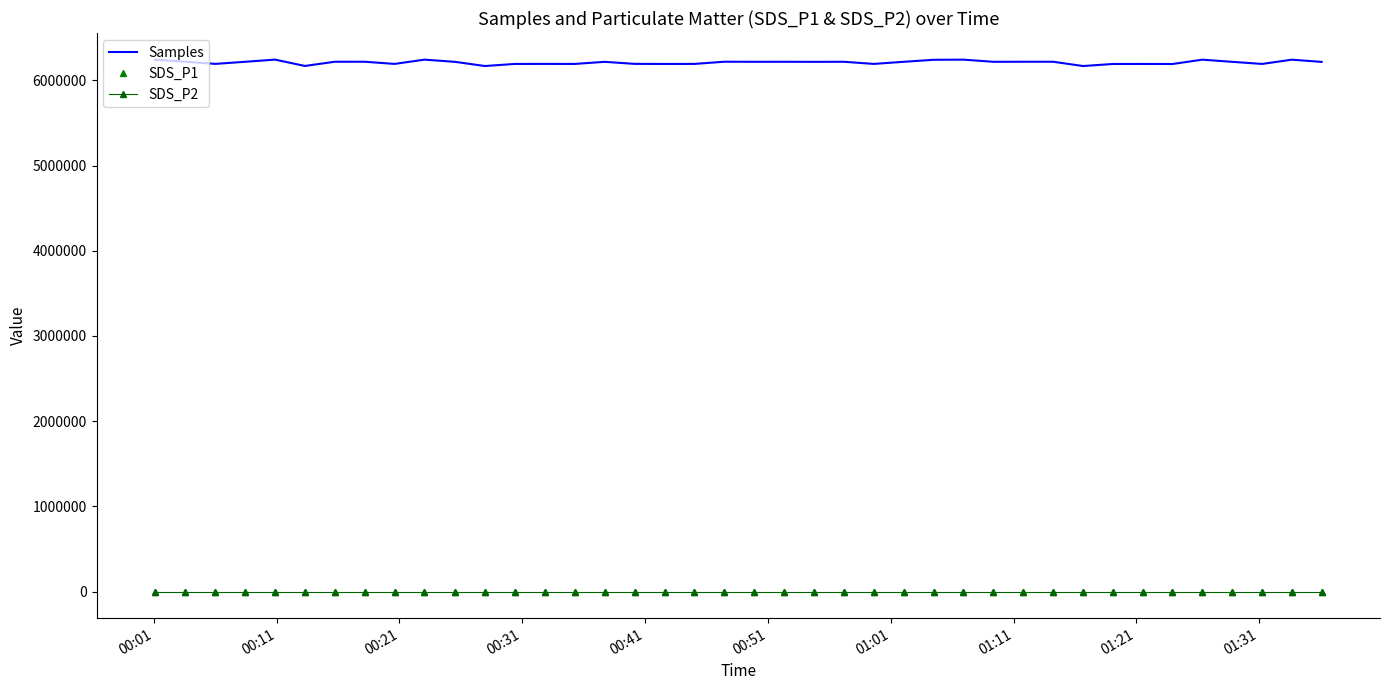

What is the difference between the maximum and minimum values in the SDS_P1 series?

9.5